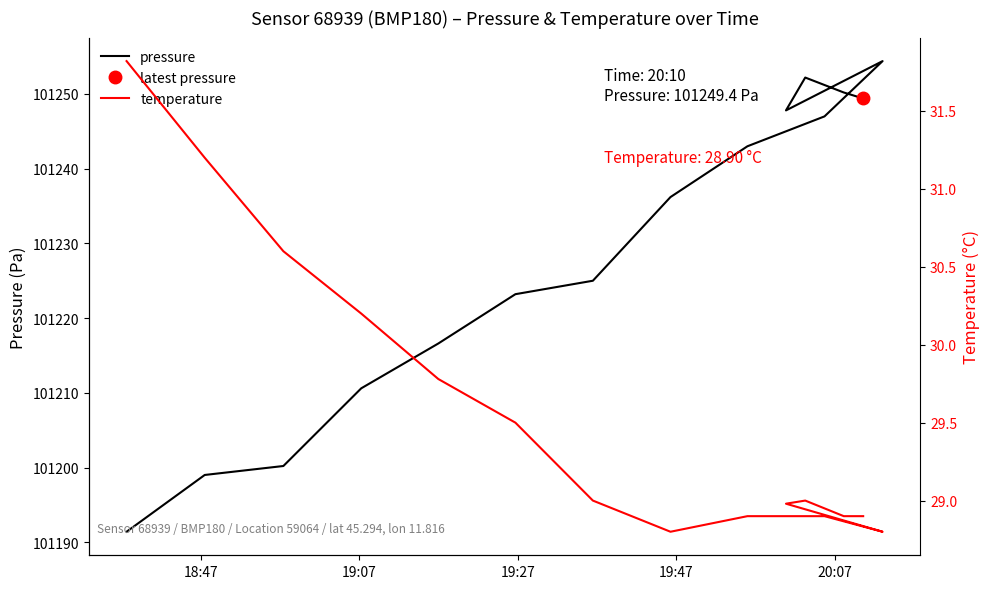

How many lines are shown in the chart?

2